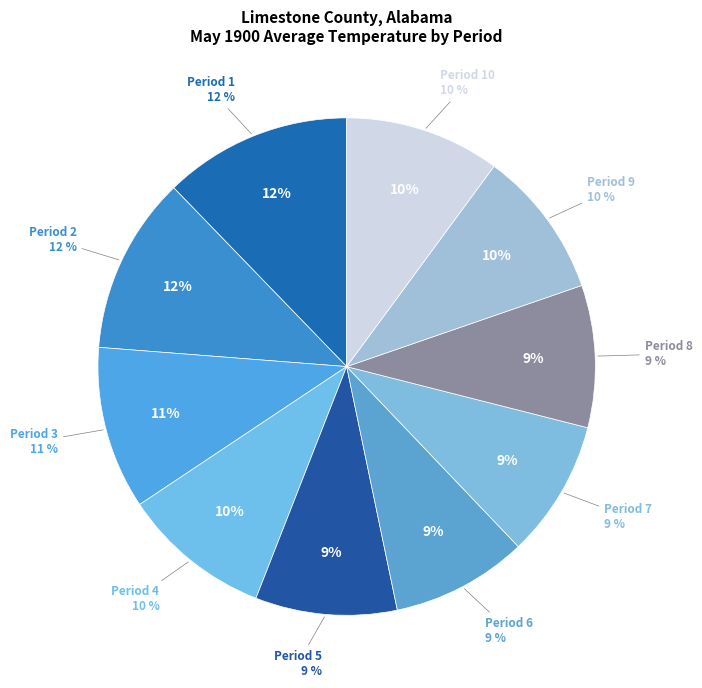

Rank the categories by value from lowest to highest.

Period 6, Period 7, Period 5, Period 8, Period 9, Period 4, Period 10, Period 3, Period 2, Period 1